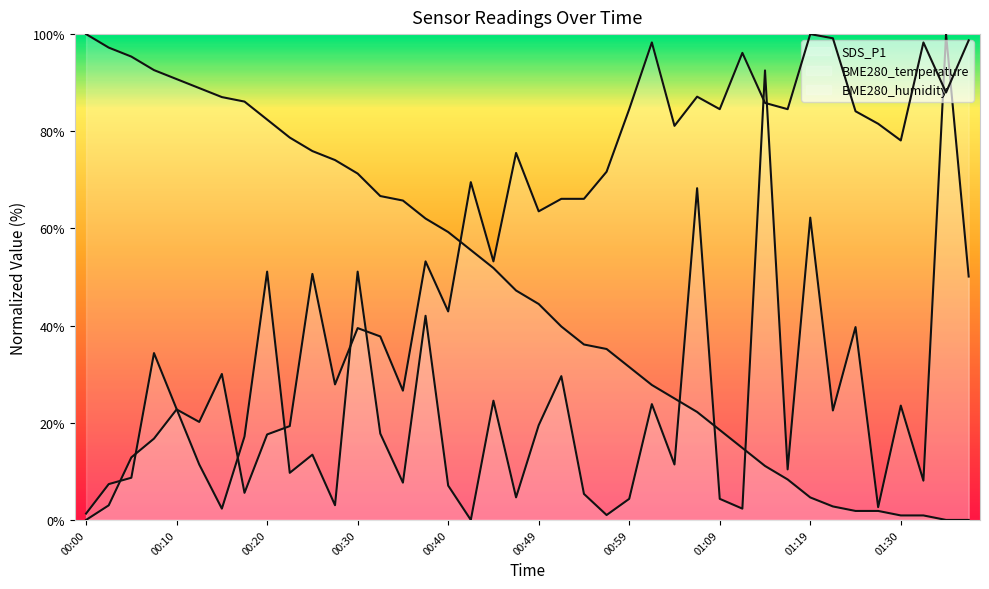

What is the label of the 23rd point from the right?

00:42